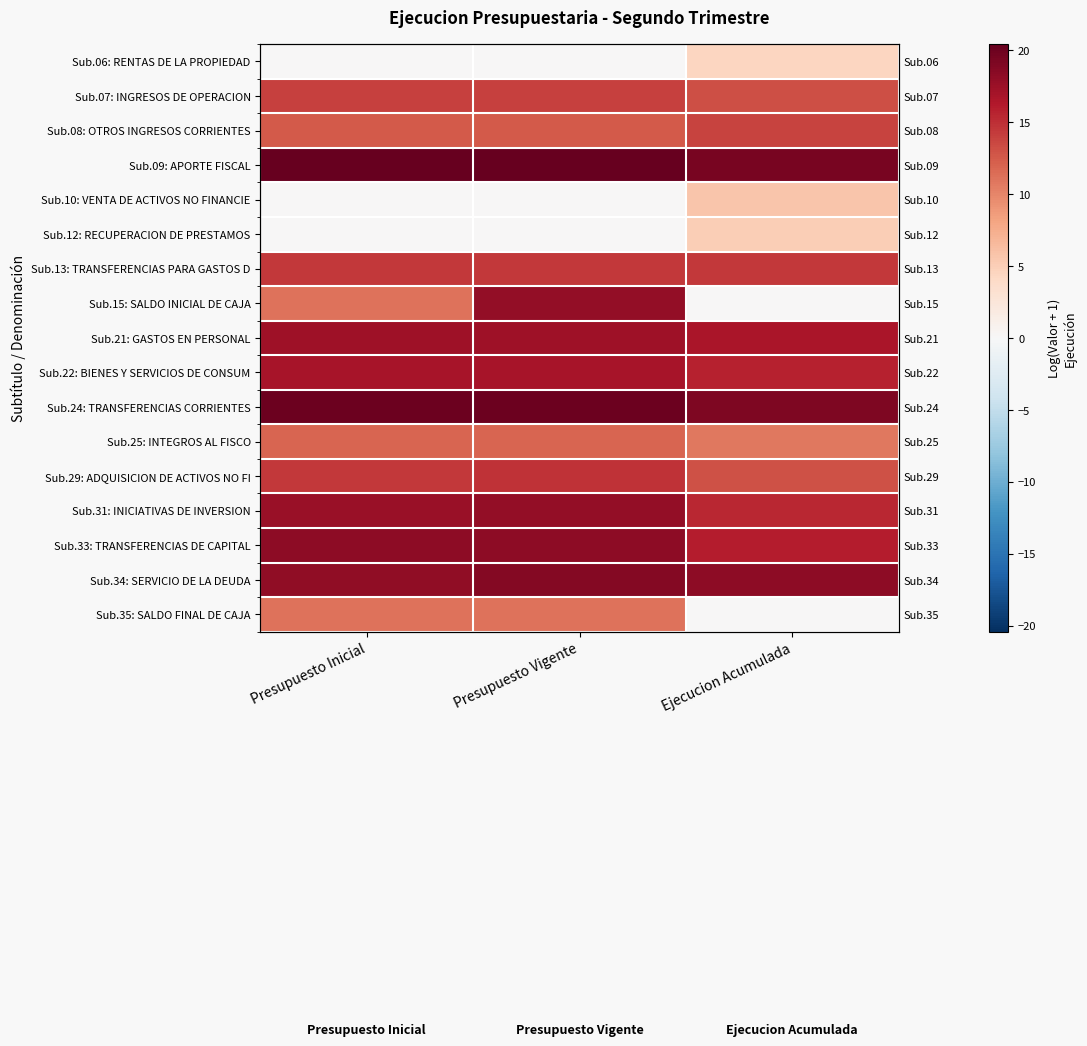

At which label does Sub.35: SALDO FINAL DE CAJA first exceed 11?

Presupuesto Inicial